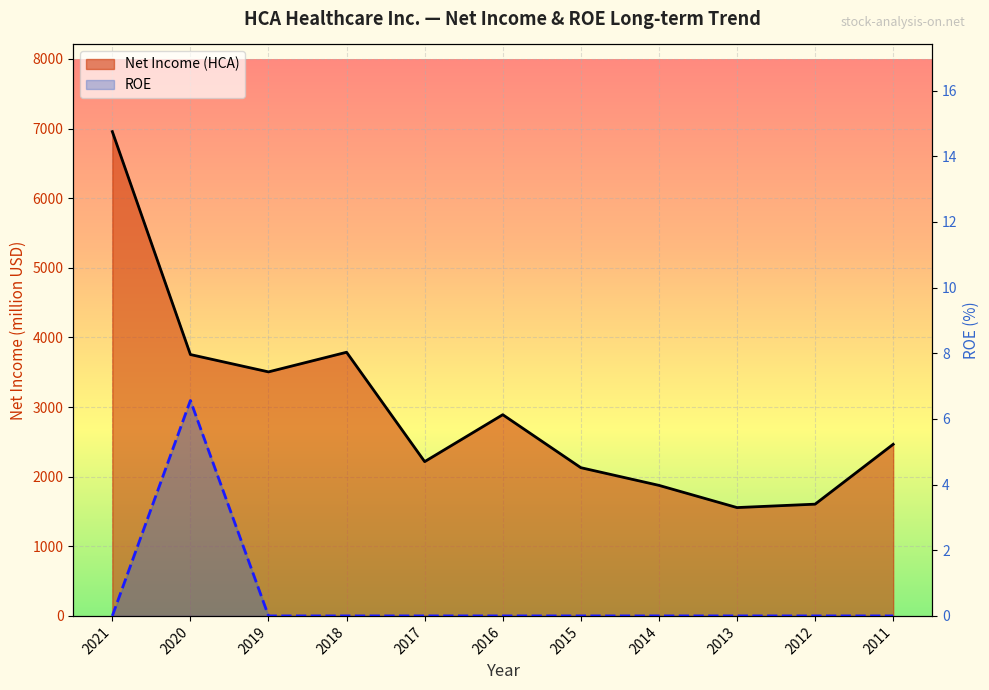

What are all the series names shown in the legend?

Net Income (HCA), ROE